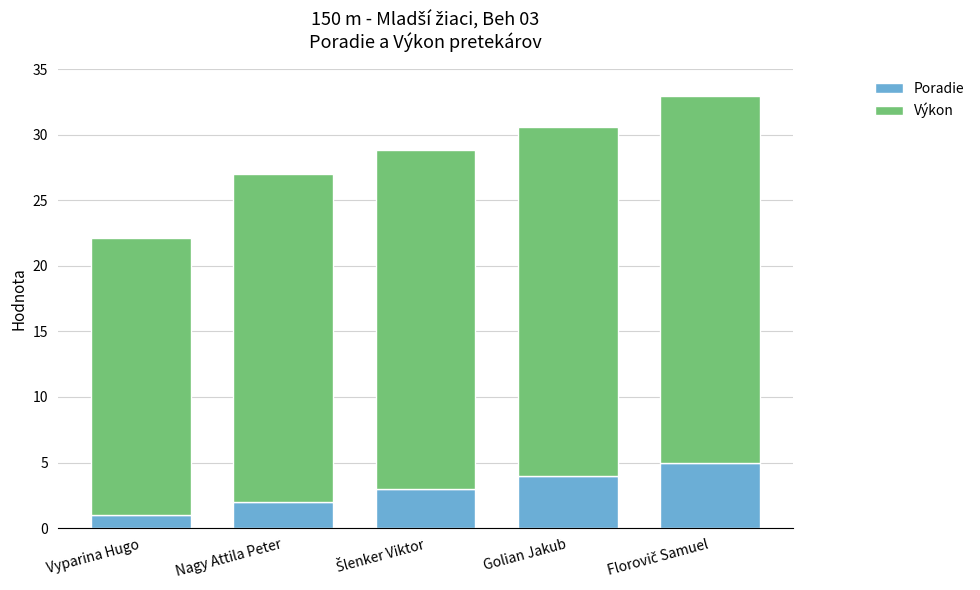

What is the lowest value of the Poradie series?

1.0